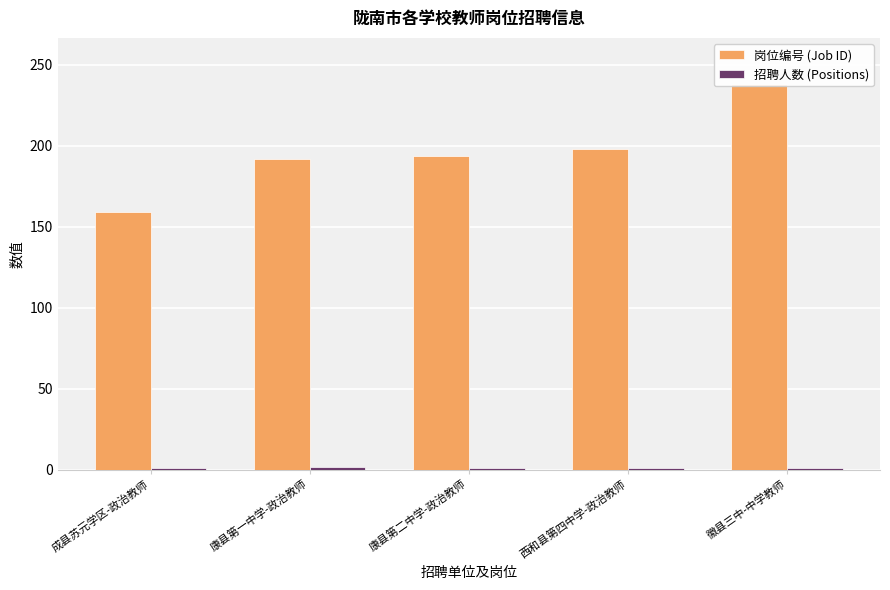

Rank the categories by 招聘人数 (Positions) value from highest to lowest.

康县第一中学-政治教师, 成县苏元学区-政治教师, 康县第二中学-政治教师, 西和县第四中学-政治教师, 徽县三中-中学教师